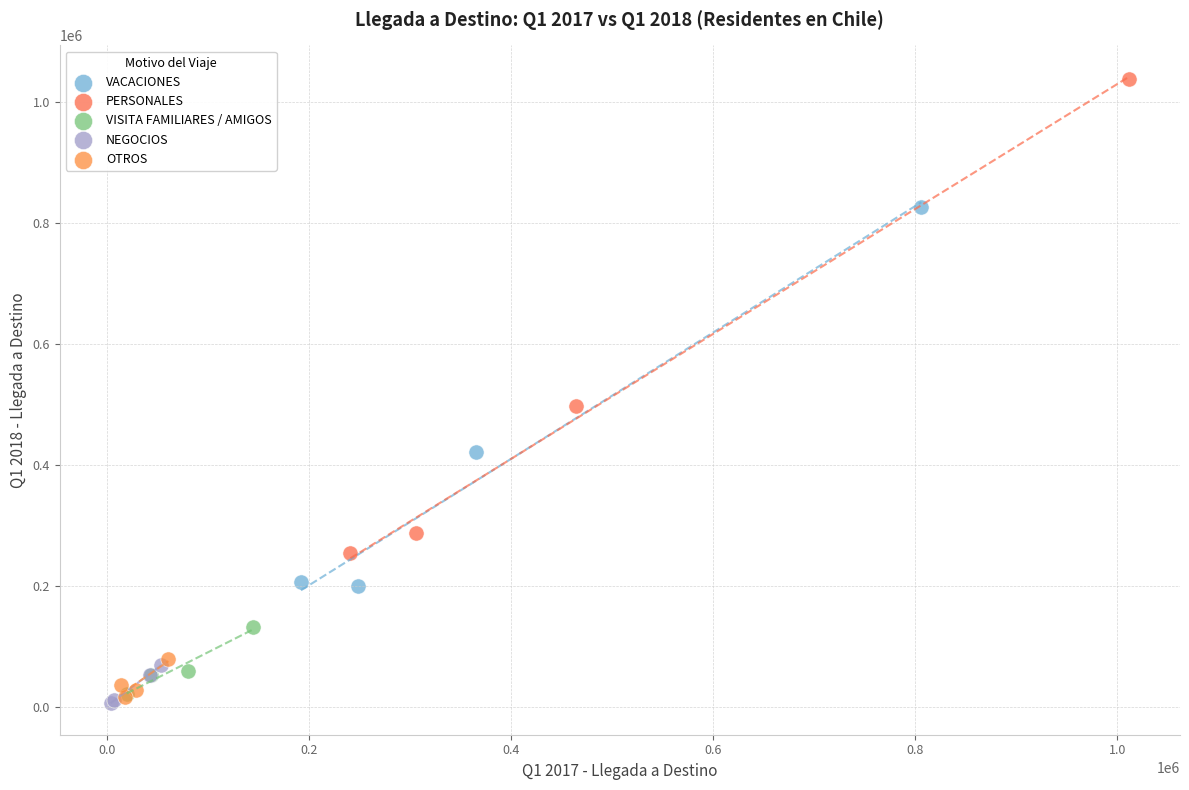

Which series reaches the maximum Y coordinate?

PERSONALES